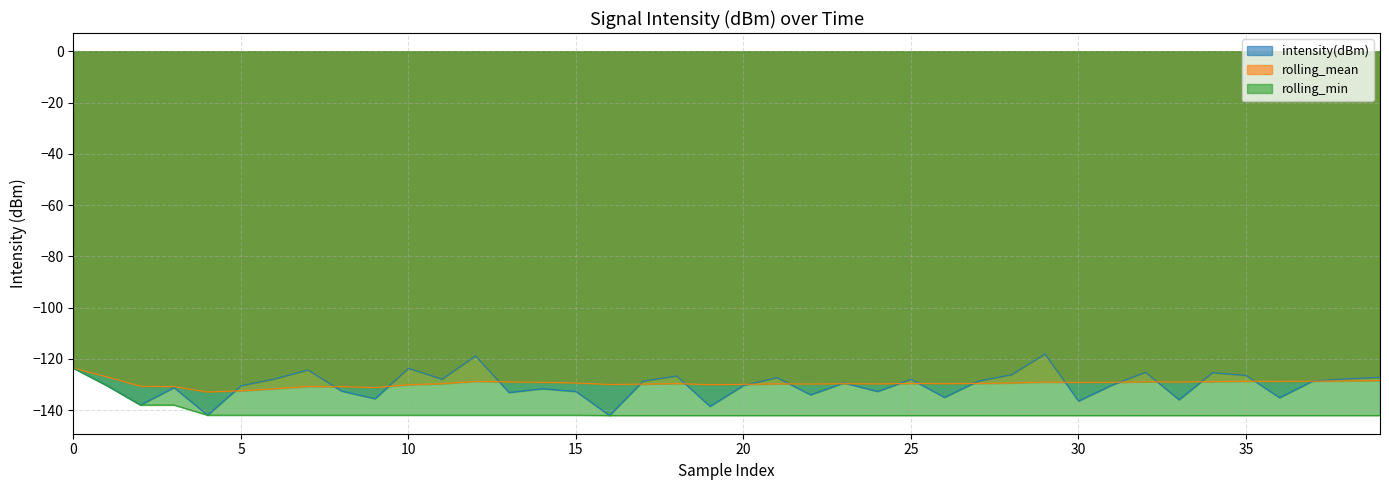

Rank the series at 30 from lowest to highest value.

rolling_min, intensity(dBm), rolling_mean